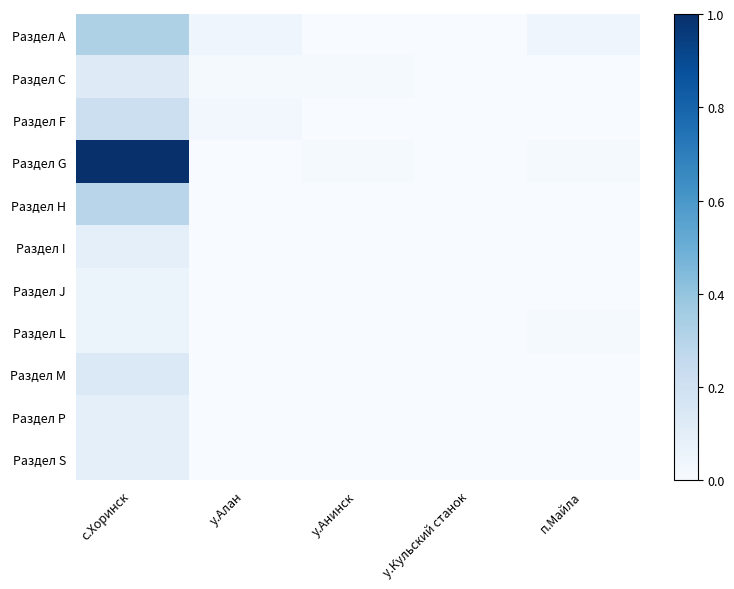

Reading left to right, what are all the values shown in this chart?

Раздел А: с.Хоринск=0.3	у.Алан=0.0	у.Анинск=0.0	у.Кульский станок=0.0	п.Майла=0.0
Раздел C: с.Хоринск=0.1	у.Алан=0.0	у.Анинск=0.0	у.Кульский станок=0.0	п.Майла=0.0
Раздел F: с.Хоринск=0.2	у.Алан=0.0	у.Анинск=0.0	у.Кульский станок=0.0	п.Майла=0.0
Раздел G: с.Хоринск=1.0	у.Алан=0.0	у.Анинск=0.0	у.Кульский станок=0.0	п.Майла=0.0
Раздел H: с.Хоринск=0.3	у.Алан=0.0	у.Анинск=0.0	у.Кульский станок=0.0	п.Майла=0.0
Раздел I: с.Хоринск=0.1	у.Алан=0.0	у.Анинск=0.0	у.Кульский станок=0.0	п.Майла=0.0
Раздел J: с.Хоринск=0.1	у.Алан=0.0	у.Анинск=0.0	у.Кульский станок=0.0	п.Майла=0.0
Раздел L: с.Хоринск=0.1	у.Алан=0.0	у.Анинск=0.0	у.Кульский станок=0.0	п.Майла=0.0
Раздел M: с.Хоринск=0.1	у.Алан=0.0	у.Анинск=0.0	у.Кульский станок=0.0	п.Майла=0.0
Раздел P: с.Хоринск=0.1	у.Алан=0.0	у.Анинск=0.0	у.Кульский станок=0.0	п.Майла=0.0
Раздел S: с.Хоринск=0.1	у.Алан=0.0	у.Анинск=0.0	у.Кульский станок=0.0	п.Майла=0.0